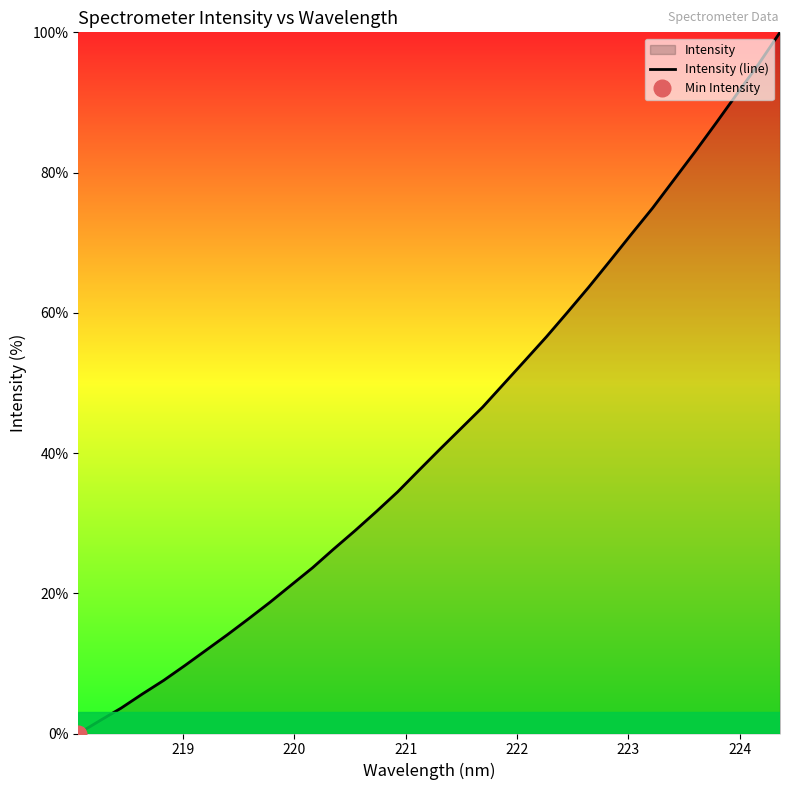

What is the maximum value for Intensity (line)?

100.0